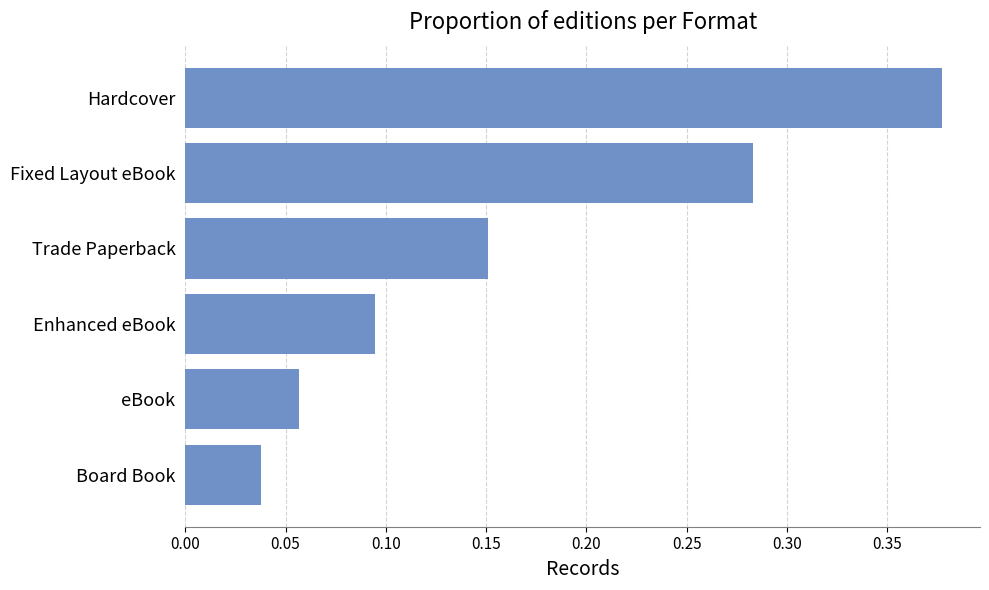

What is the change in value from Board Book to Enhanced eBook?

+0.1